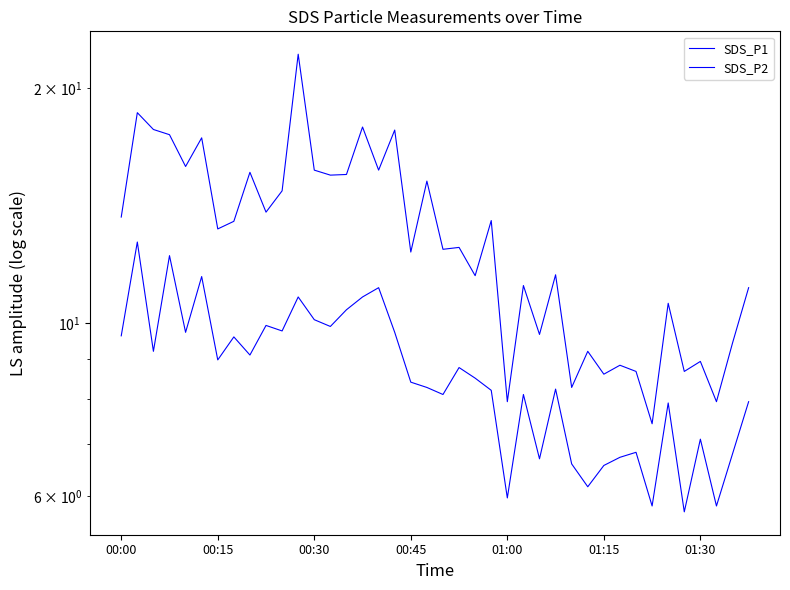

The SDS_P2 series shows 8.1 at 20. True or false?

True